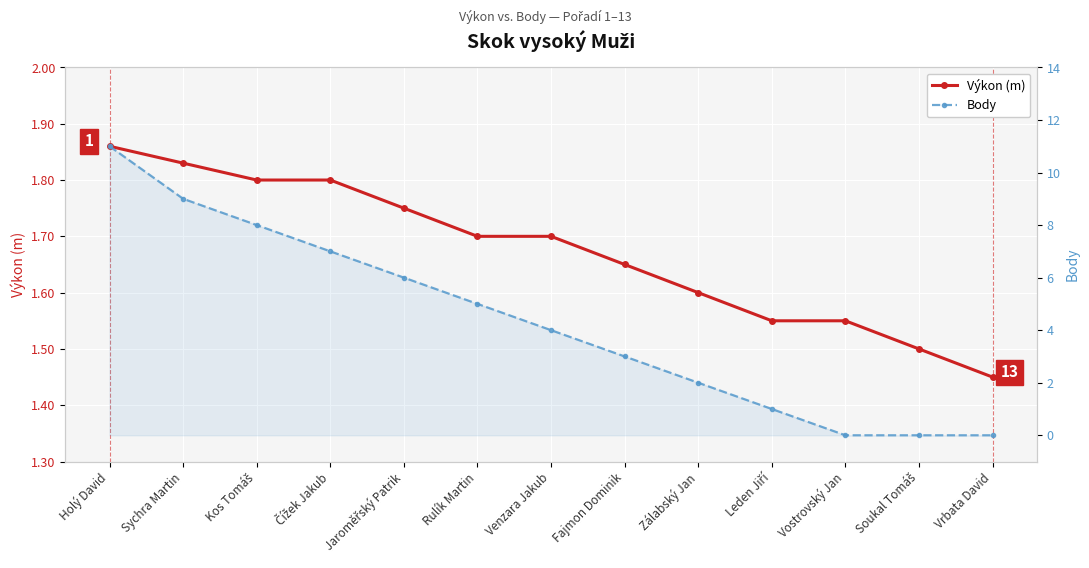

What is the label of the 1st point from the right?

Vrbata David